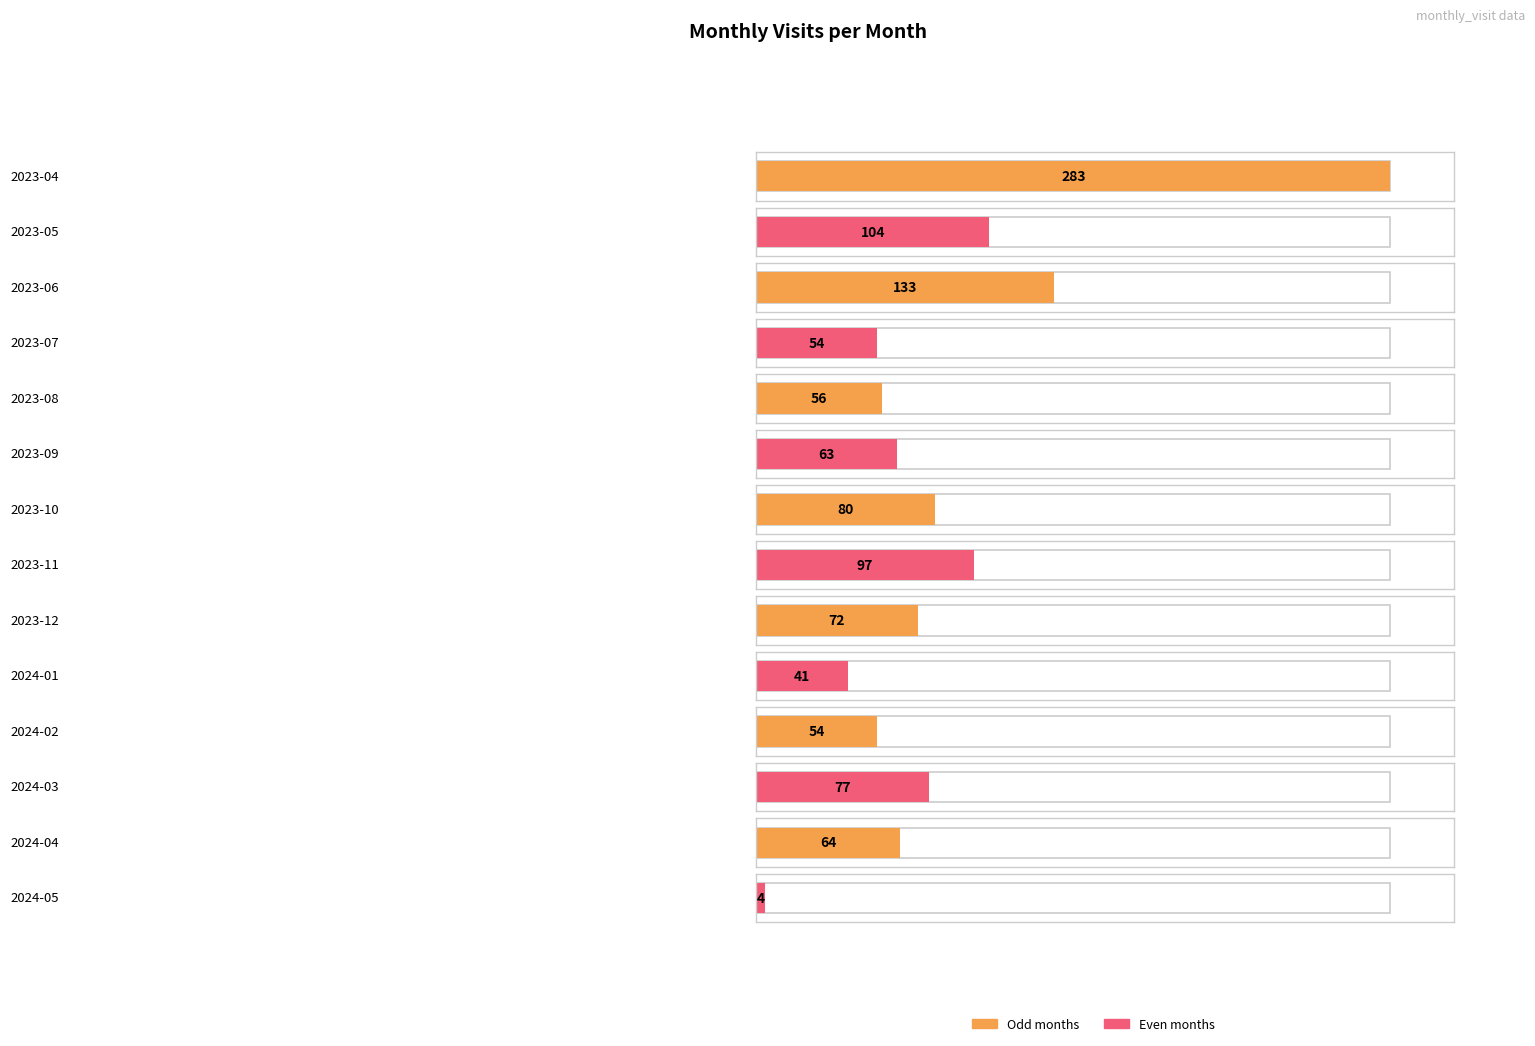

Are the bars grouped side by side (vs. stacked)?

No